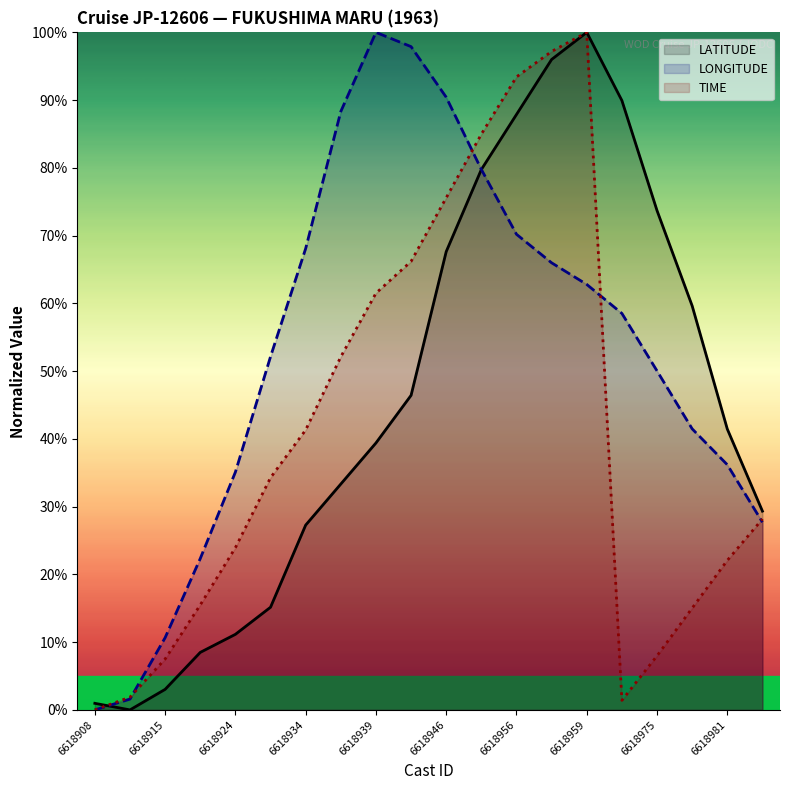

What is the maximum value for TIME?

100.0